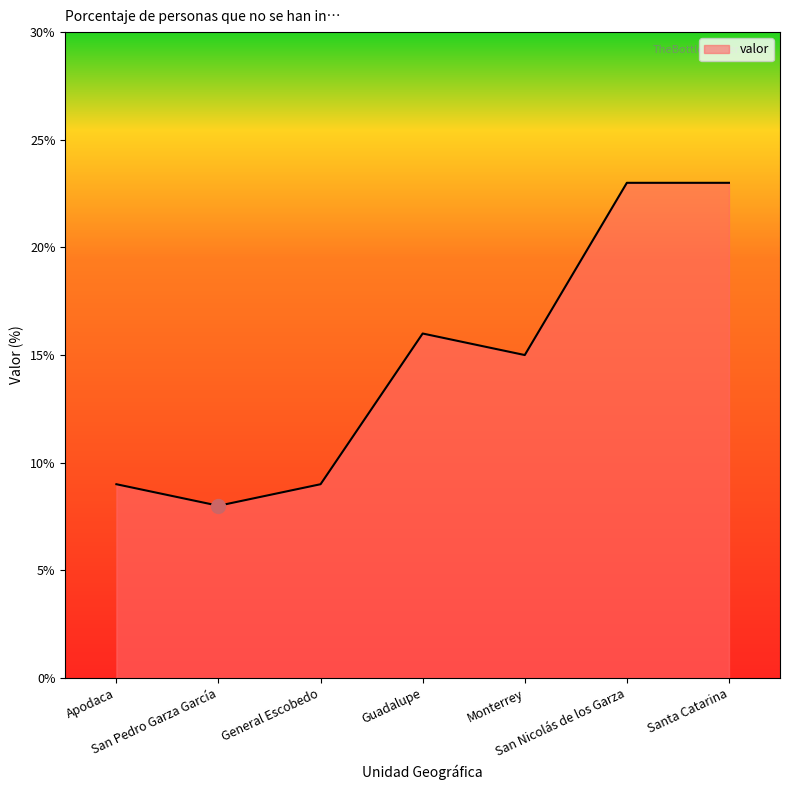

Between San Pedro Garza García and Santa Catarina, which is larger?

Santa Catarina